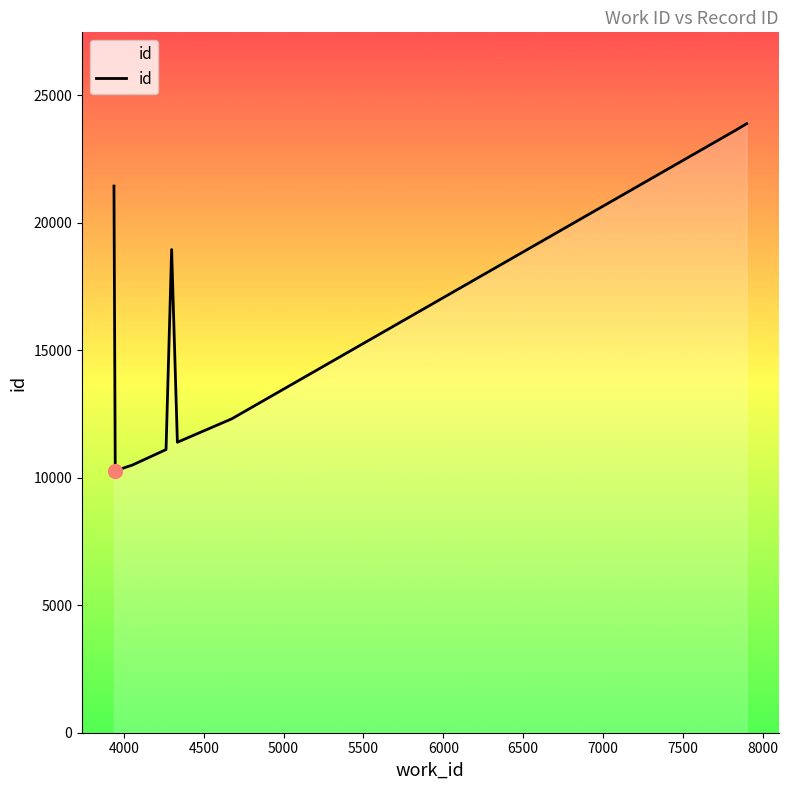

What is the maximum value shown in the chart?

23881